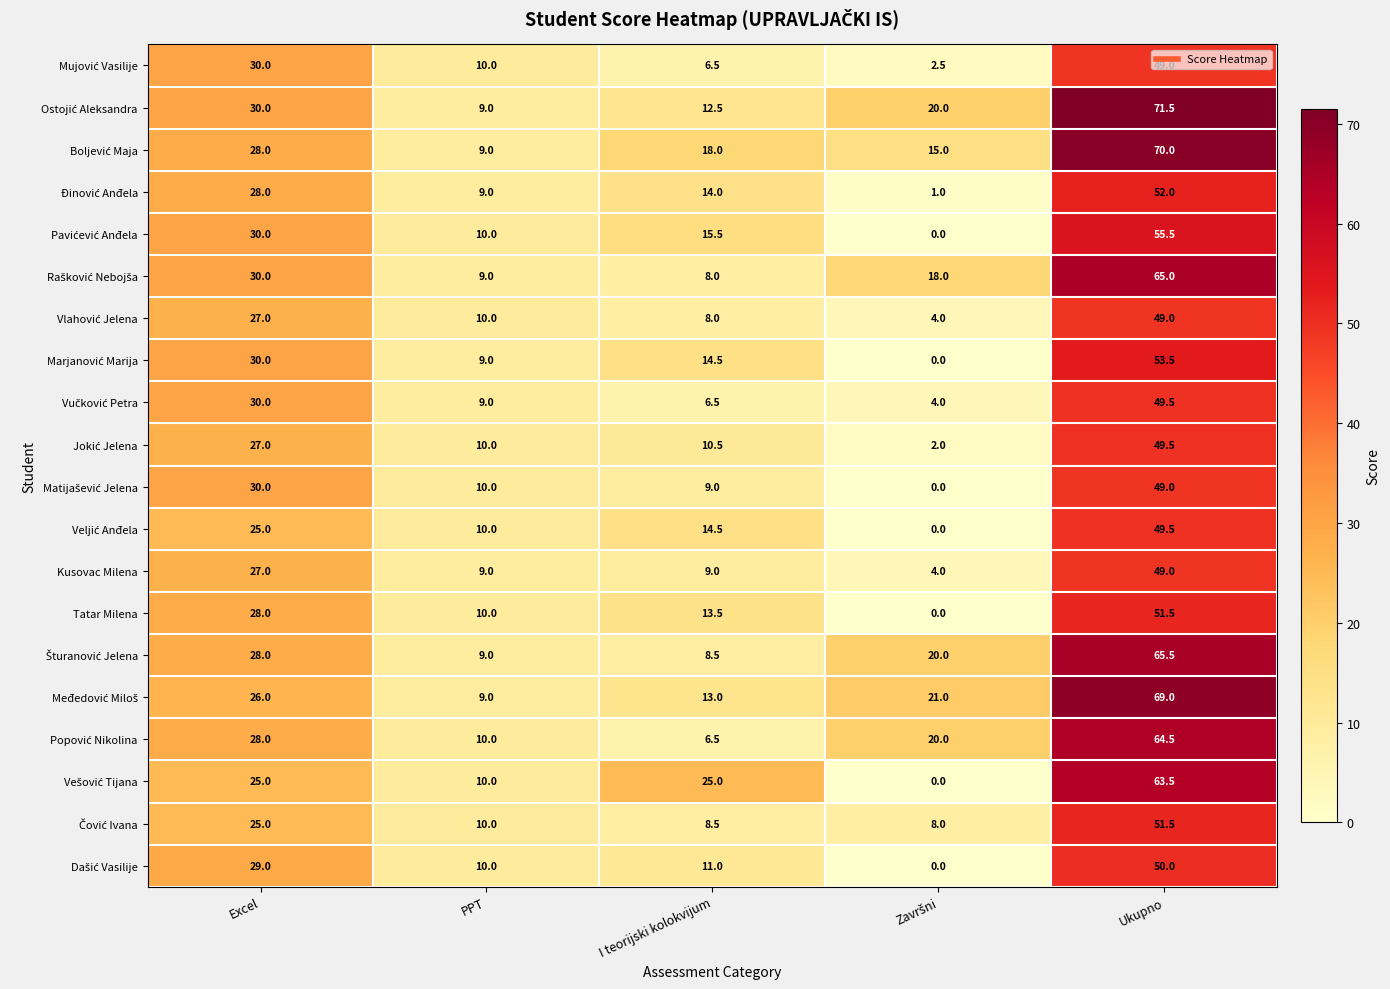

True or false: Kusovac Milena has a value of 11.7 at Excel.

False